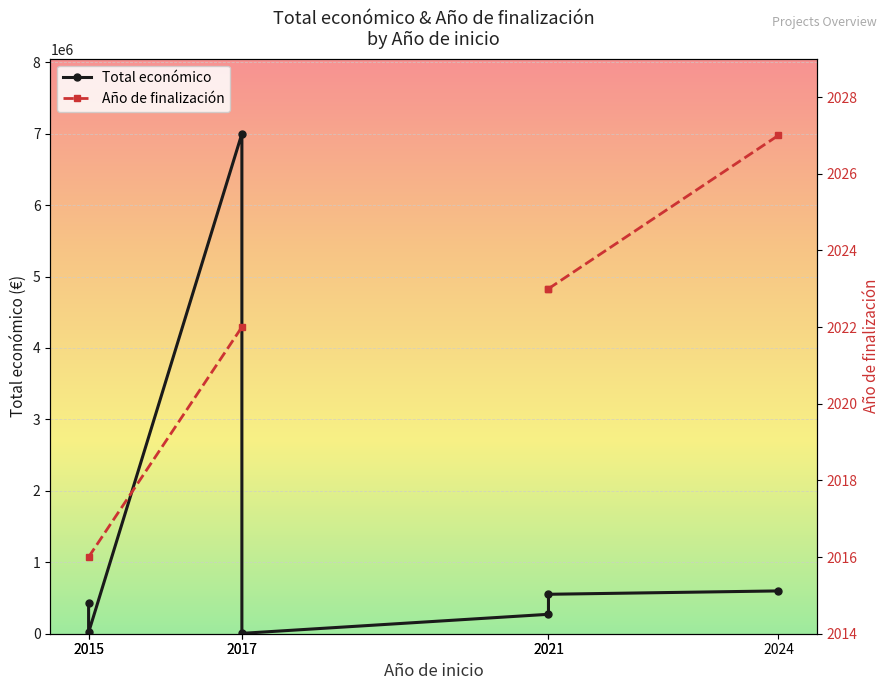

List the series in order of their peak value, highest first.

Total económico, Año de finalización